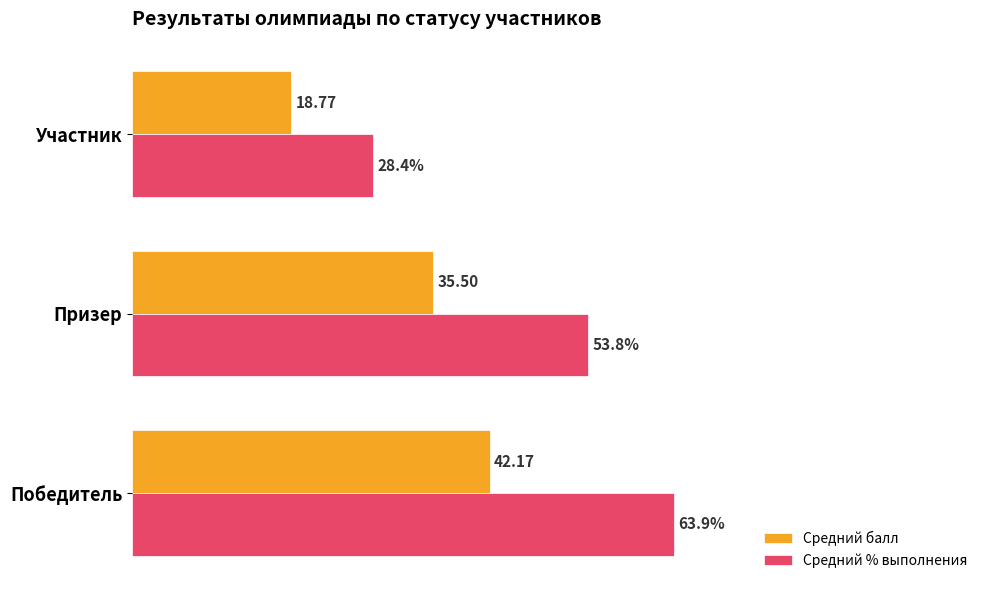

At which category is the sum across all series the highest?

Победитель